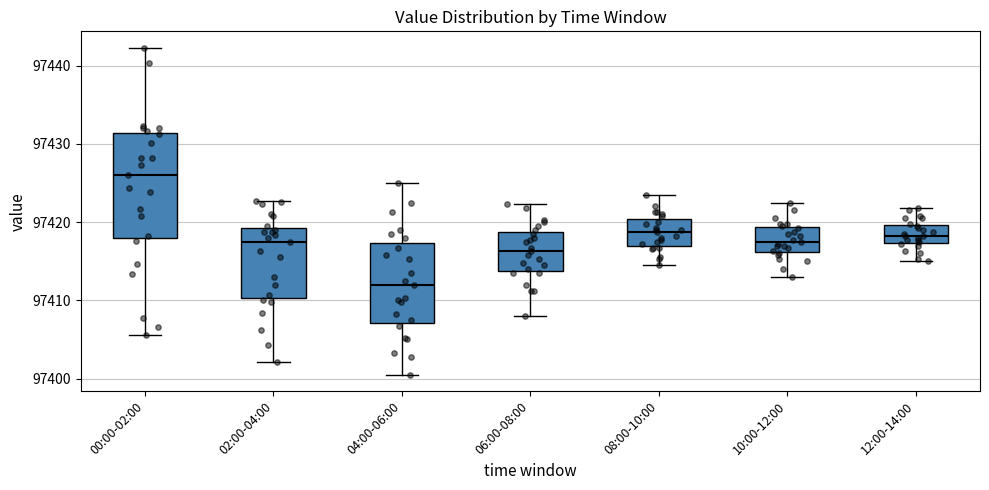

Which box has the highest median line?

00:00-02:00